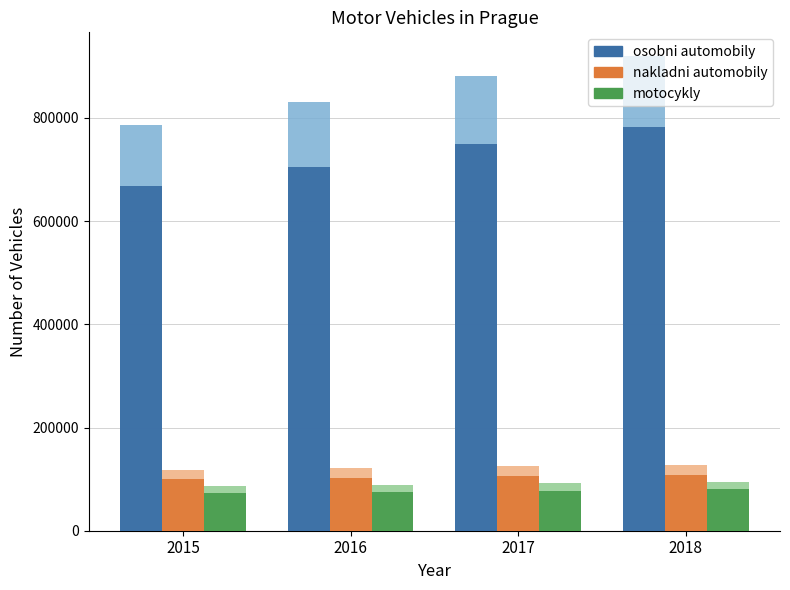

What is the difference between the highest and lowest values at 2015?

595612.0